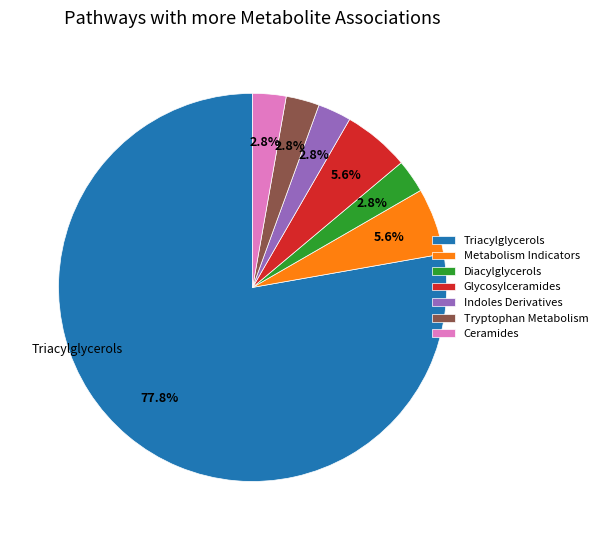

What is the largest slice in the pie chart?

Triacylglycerols